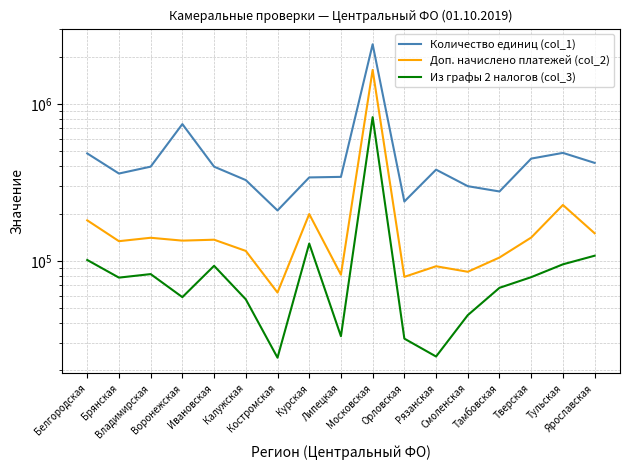

Which has a higher value, Тверская or Смоленская?

Тверская